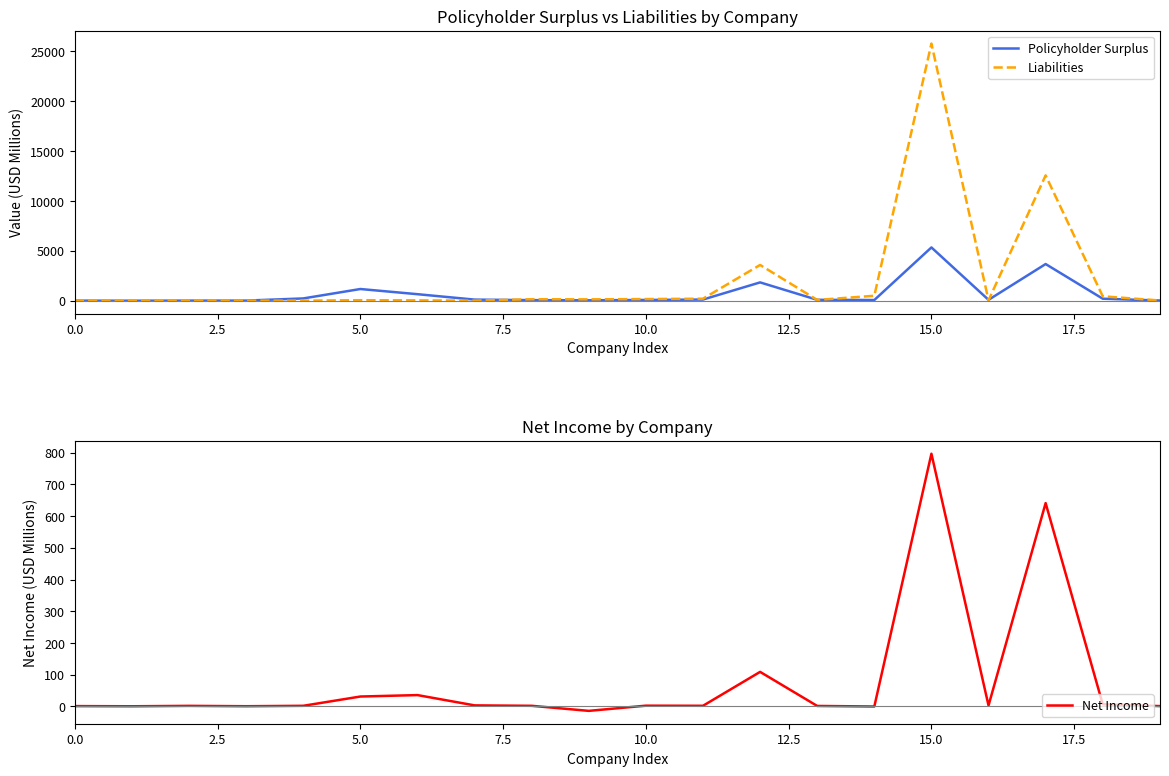

Reading left to right, what are all the values shown in this chart?

Policyholder Surplus: 7.6	2.0	10.9	13.2	230.0	1172.7	654.8	111.9	58.4	42.3	77.2	117.8	1836.0	90.0	69.4	5339.2	88.2	3675.3	202.0	19.4
Liabilities: 0.2	2.0	24.4	6.4	7.9	51.9	35.4	6.5	149.9	137.3	166.3	203.2	3584.6	78.7	496.1	25764.9	38.3	12557.8	443.8	22.8
Net Income: 0.5	-0.0	1.3	0.1	1.5	30.7	35.3	2.8	1.4	-14.5	1.9	1.5	108.5	1.0	-0.7	797.0	2.5	641.2	6.4	0.6